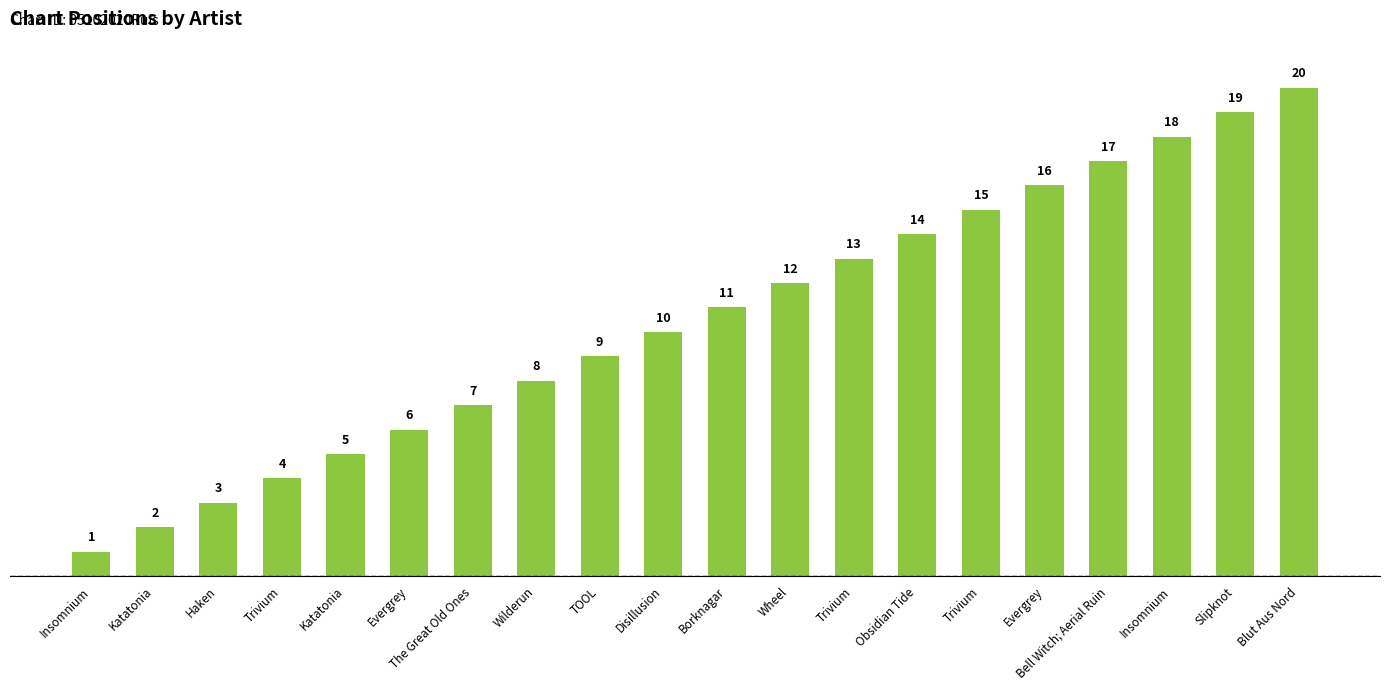

Which label corresponds to the largest value in the chart?

Blut Aus Nord